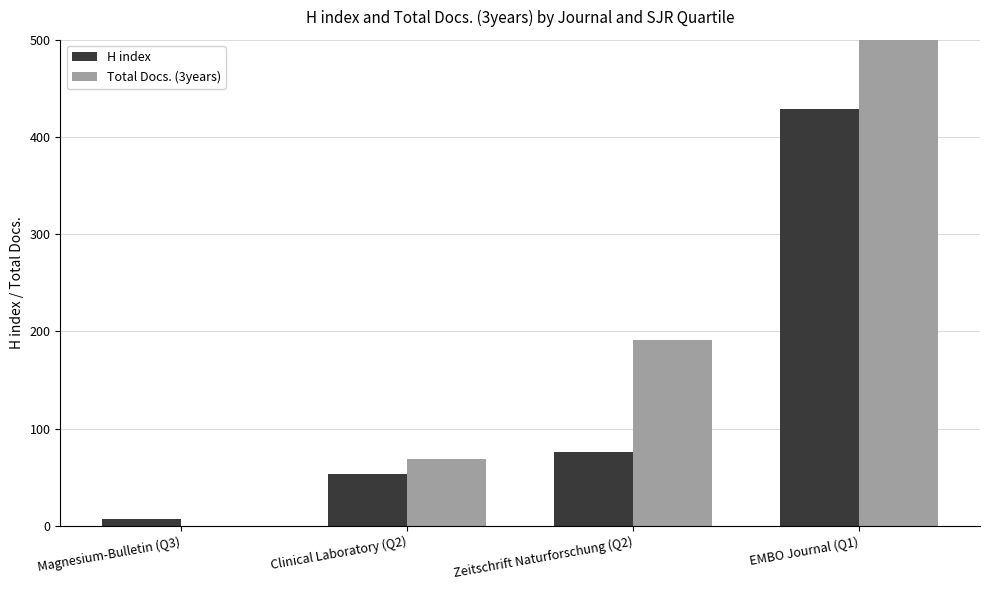

At how many categories does at least one series exceed 384?

1